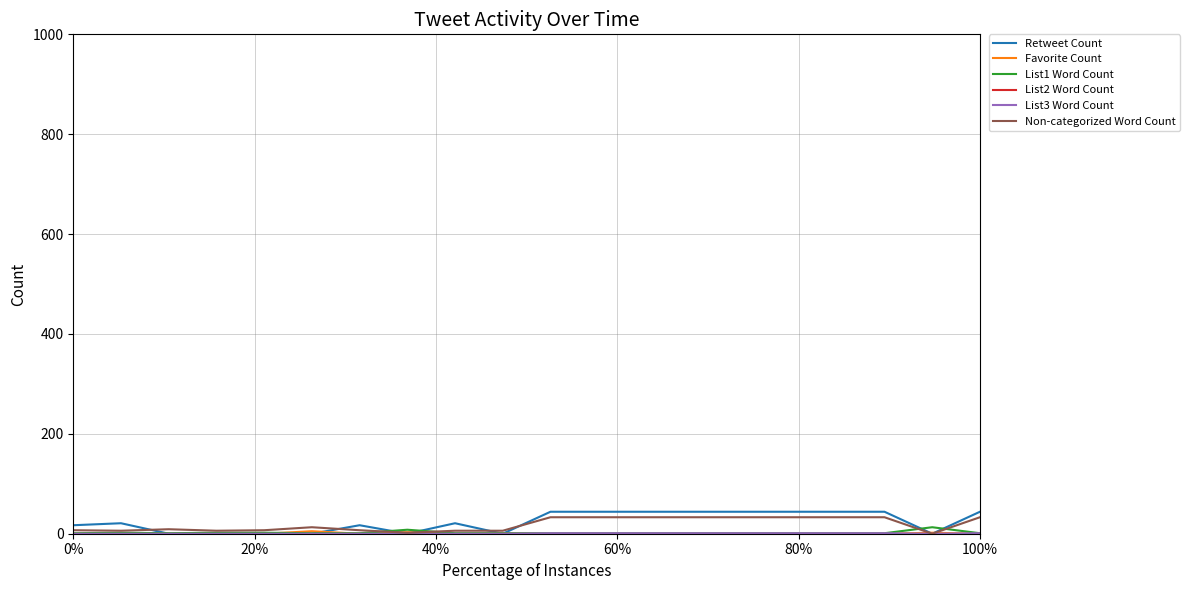

What is the maximum value shown in the chart?

44